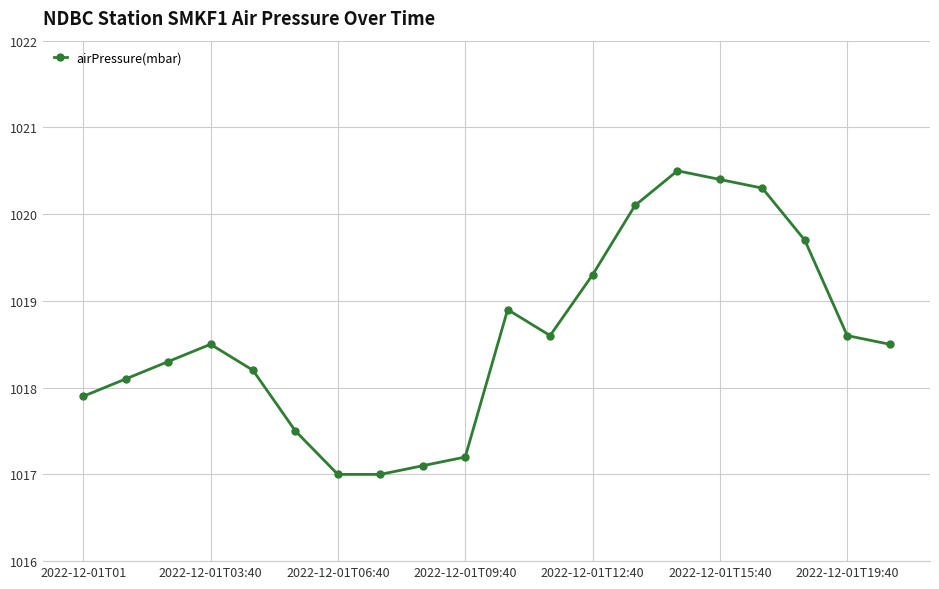

What is the sum of all values?

20371.7